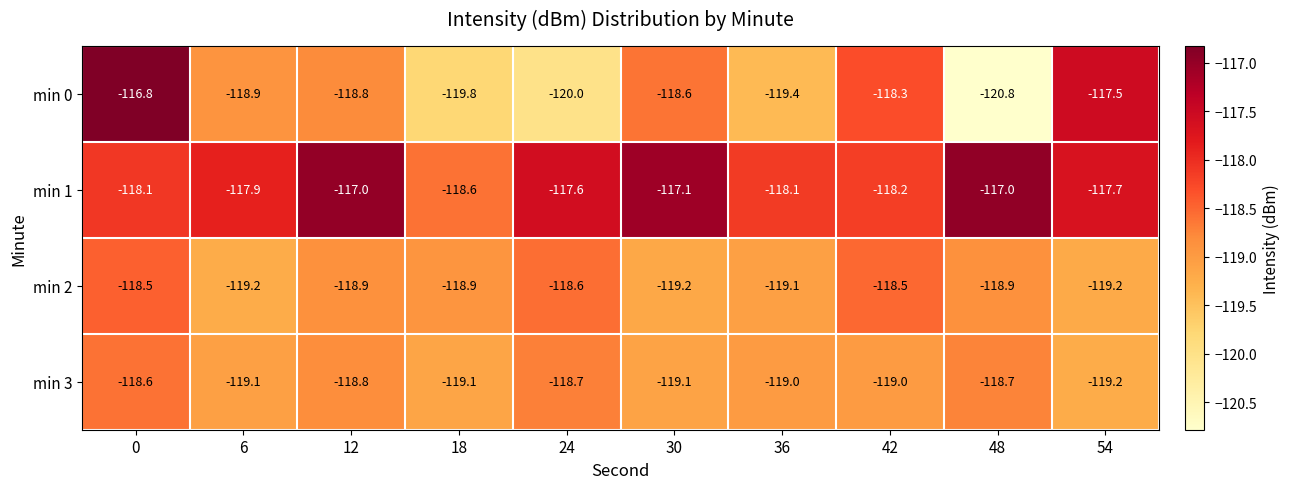

What is the spread (max minus min) of values at 36?

1.3